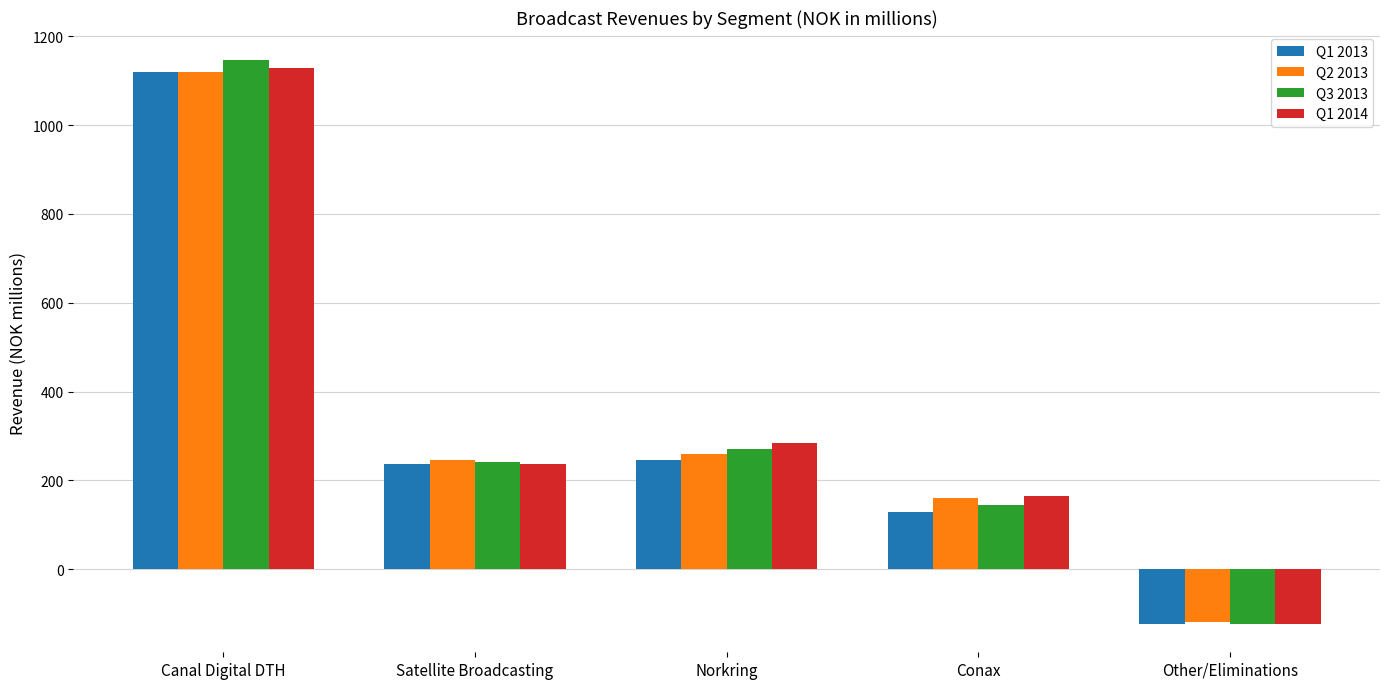

What is the minimum value shown in the chart?

-123.2